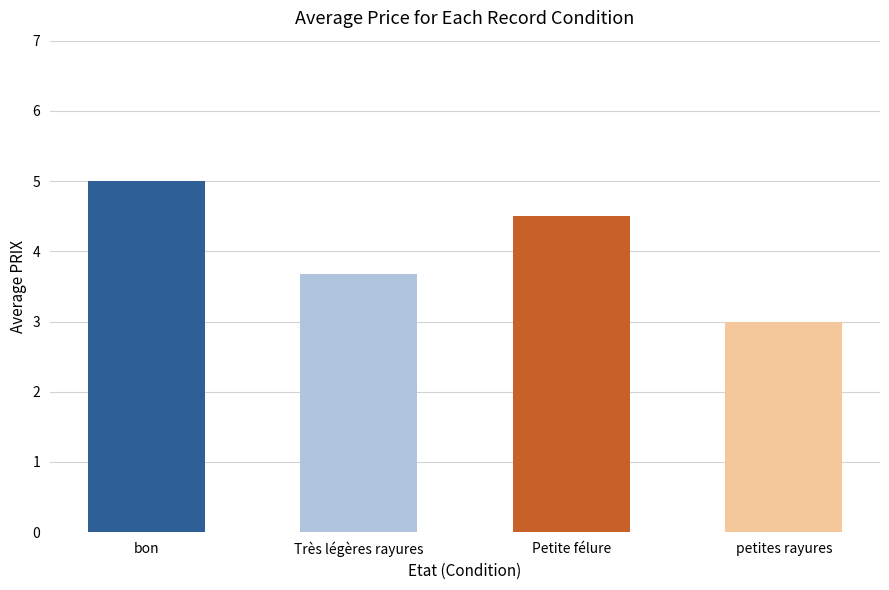

What is the difference between the values at petites rayures and Petite félure?

1.5